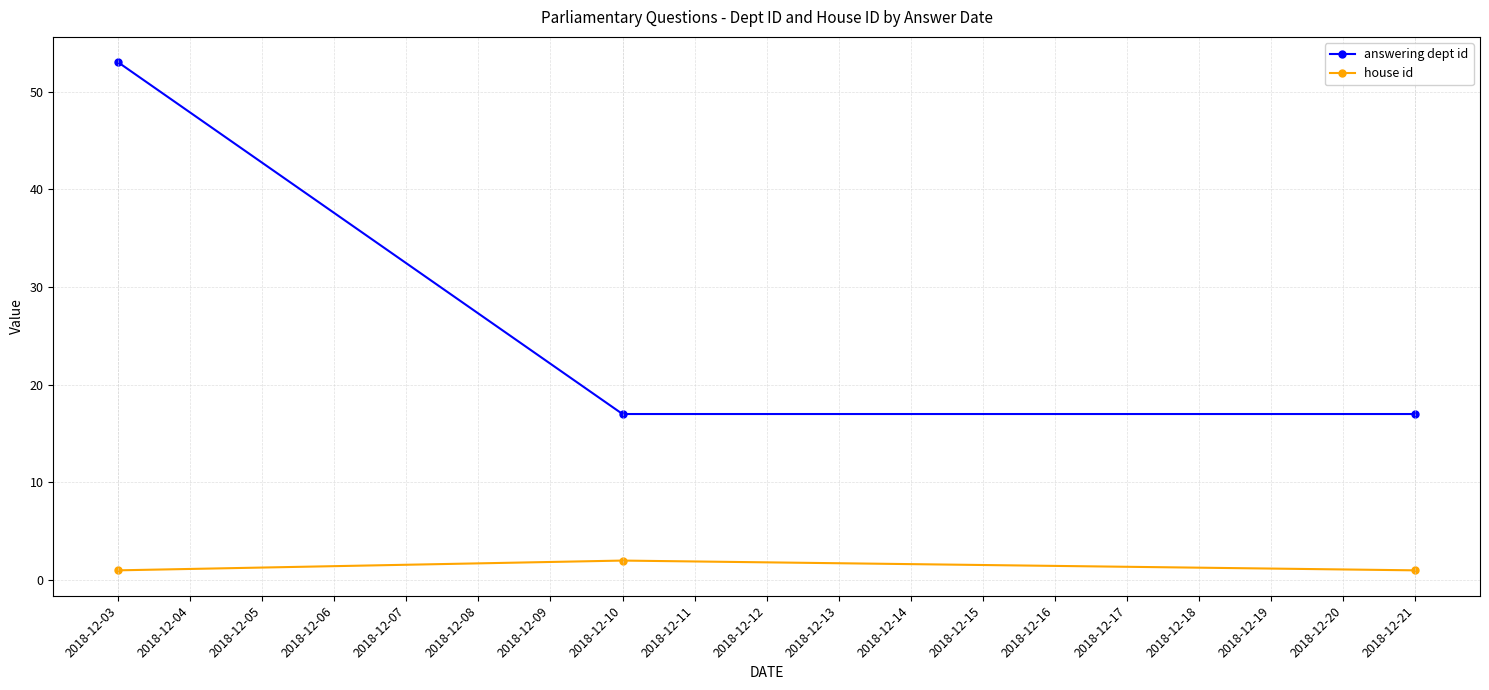

At 2018-12-10, list the series in order from largest to smallest.

answering dept id, house id